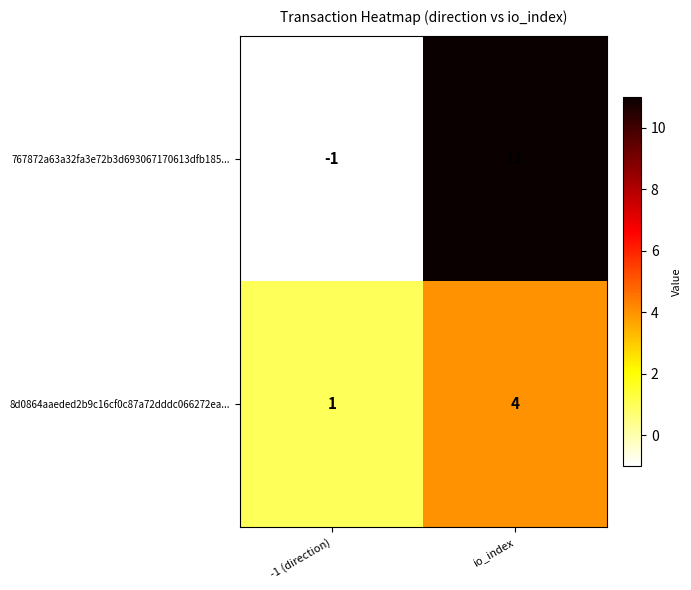

Reading left to right, transcribe all the data shown in this chart.

767872a63a32fa3e72b3d693067170613dfb185...: -1 (direction)=-1	io_index=11
8d0864aaeded2b9c16cf0c87a72dddc066272ea...: -1 (direction)=1	io_index=4